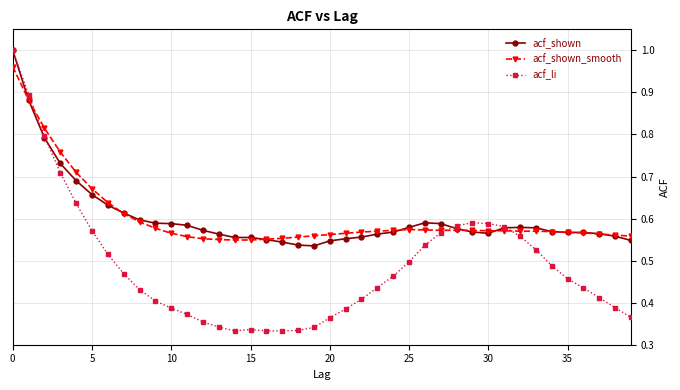

At how many categories does at least one series exceed 0?

40